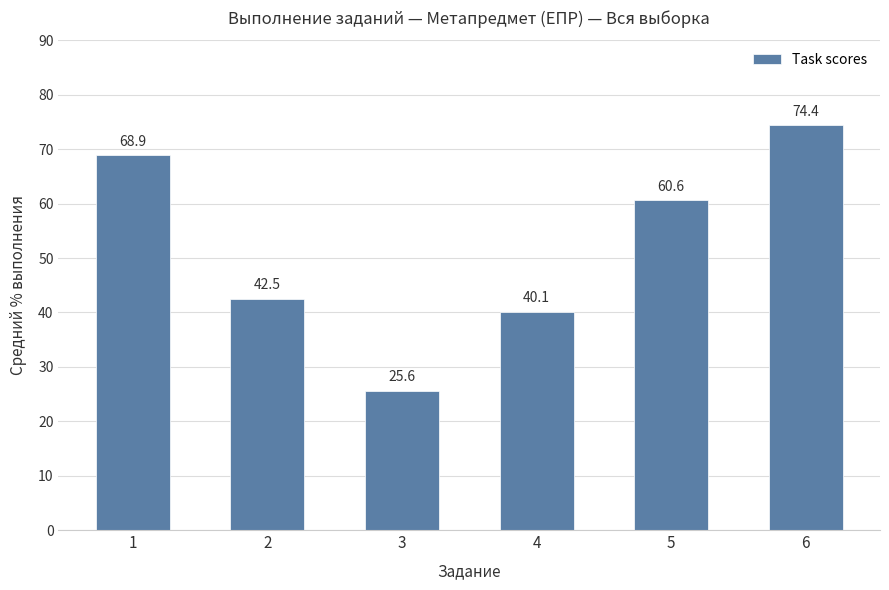

True or false: the data shows 40.1 at 4.

True